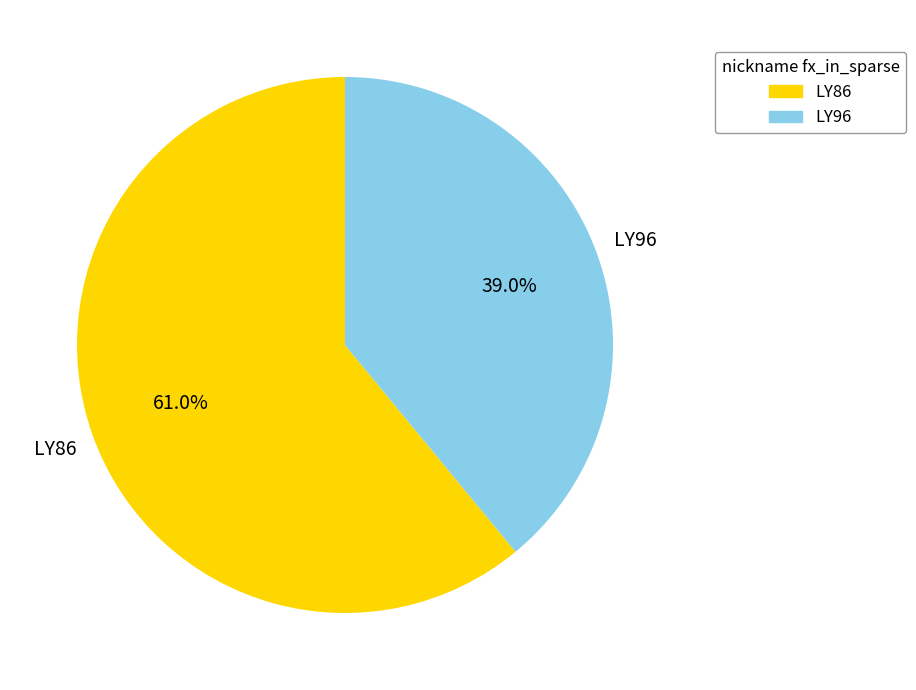

Is there any slice that represents more than half of the pie?

Yes